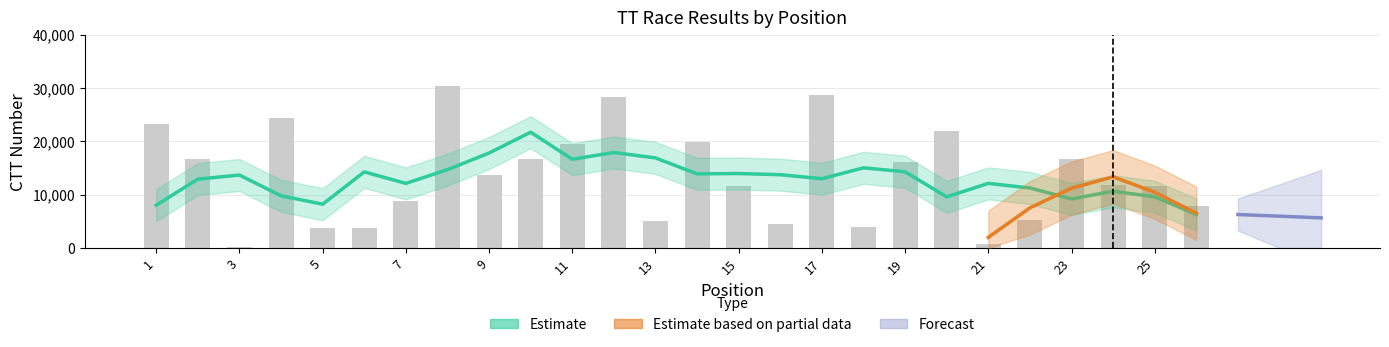

What is the value of the ctt_number bar at the 10th from the left?

16719